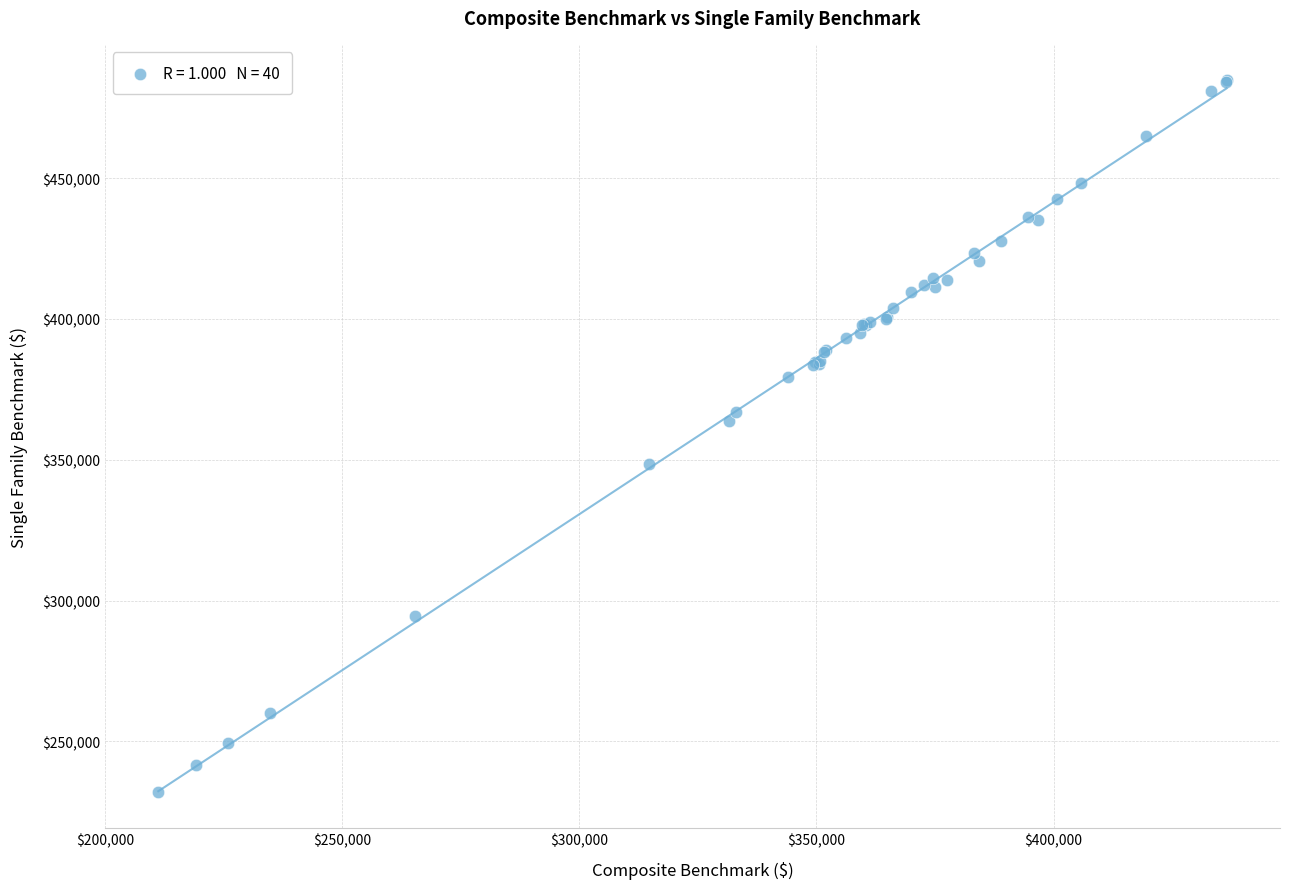

What Y value in the scatter plot is closest to 358350?

363700